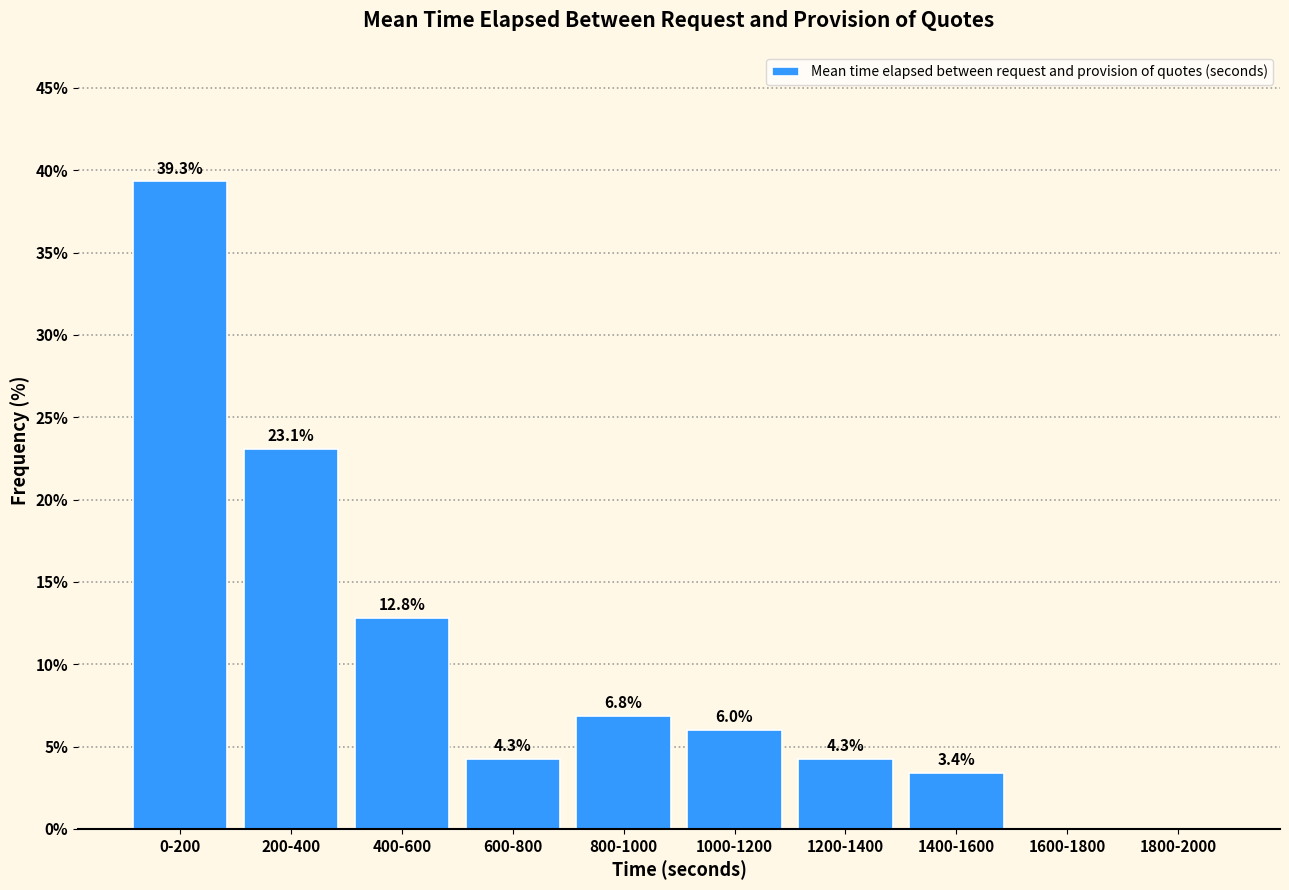

Reading right to left, extract all data points from this chart.

1800-2000=0.0	1600-1800=0.0	1400-1600=3.4	1200-1400=4.3	1000-1200=6.0	800-1000=6.8	600-800=4.3	400-600=12.8	200-400=23.1	0-200=39.3